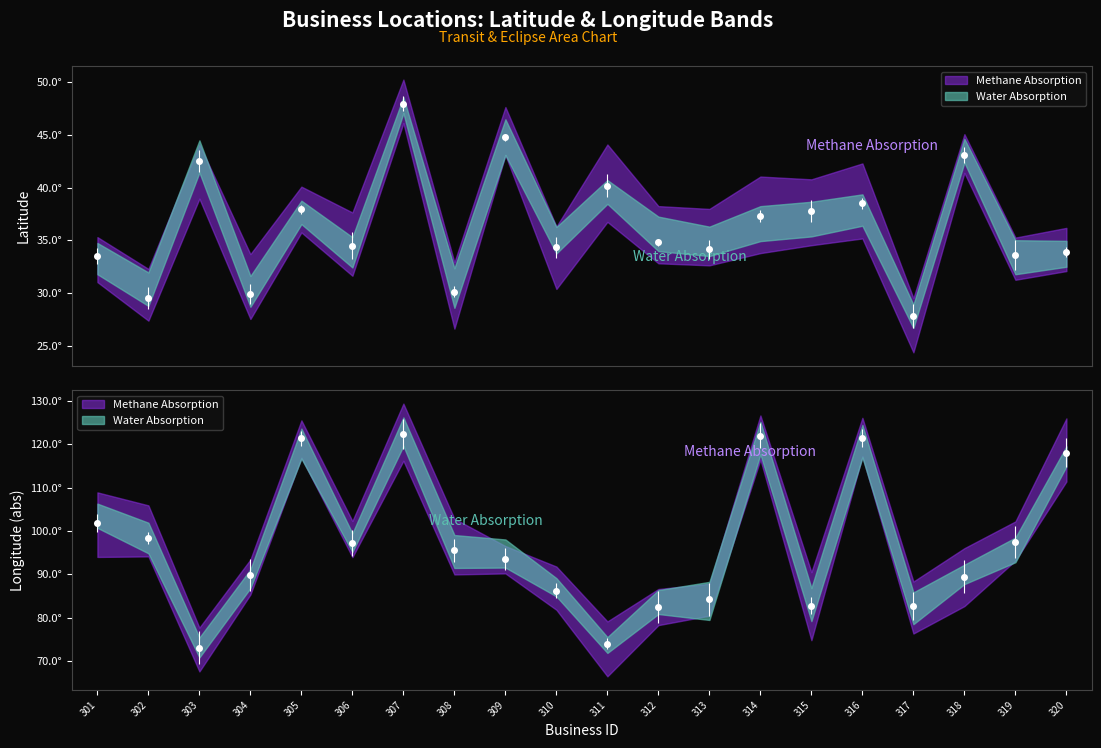

What is the value of the longitude point at the 16th from the left?

121.4